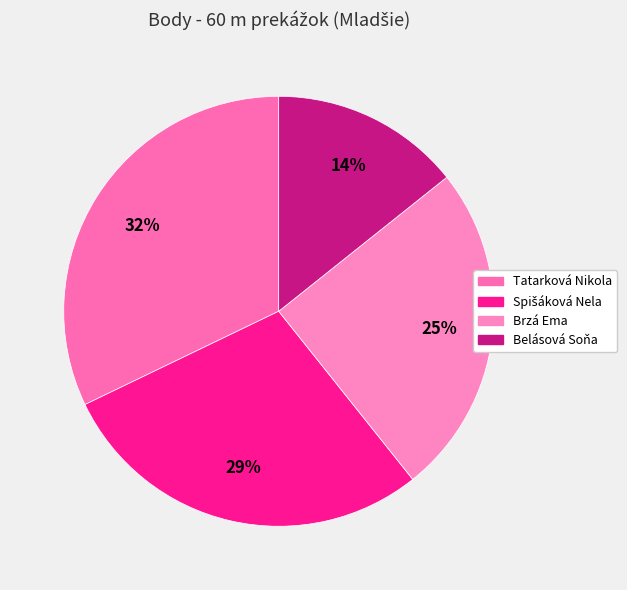

Which has a higher value, Belásová Soňa or Brzá Ema?

Brzá Ema